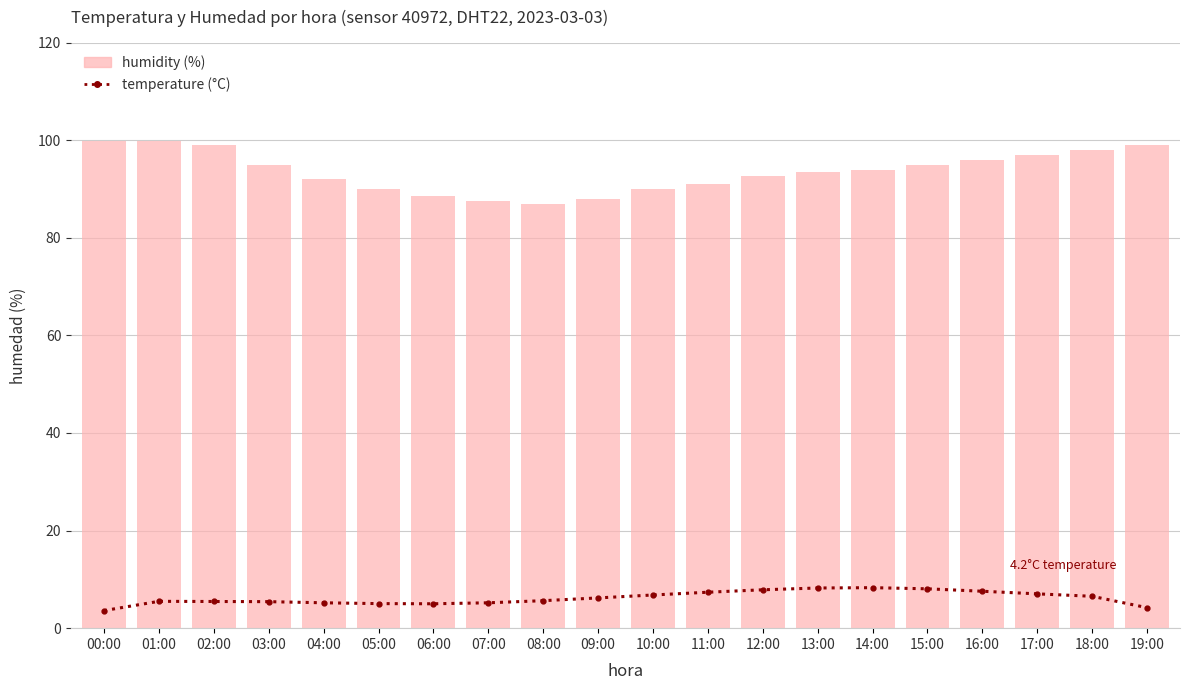

Reading right to left, list all the values displayed in this chart.

temperature: 4.2	6.5	7.0	7.6	8.1	8.3	8.2	7.9	7.4	6.8	6.2	5.6	5.2	5.0	5.0	5.2	5.4	5.5	5.5	3.6
humidity: 99.0	98.0	97.0	96.0	95.0	94.0	93.5	92.7	91.0	90.0	88.0	86.9	87.6	88.5	90.0	92.0	95.0	99.0	99.9	99.9